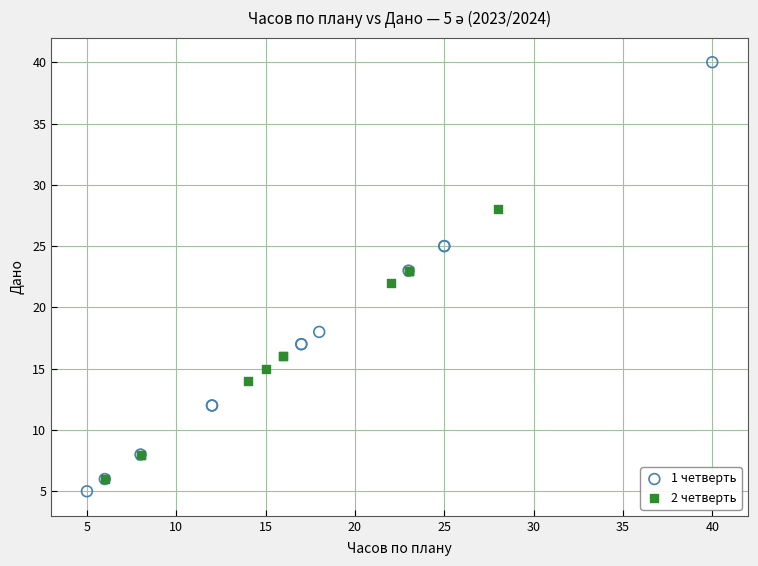

Which series contains the highest Y value?

1 четверть